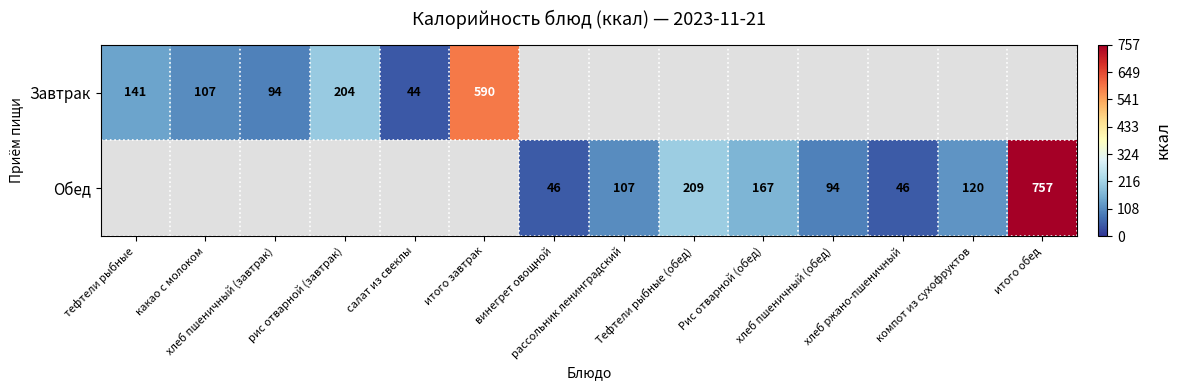

What is the difference between the second highest and second lowest values in the Обед series?

115.0